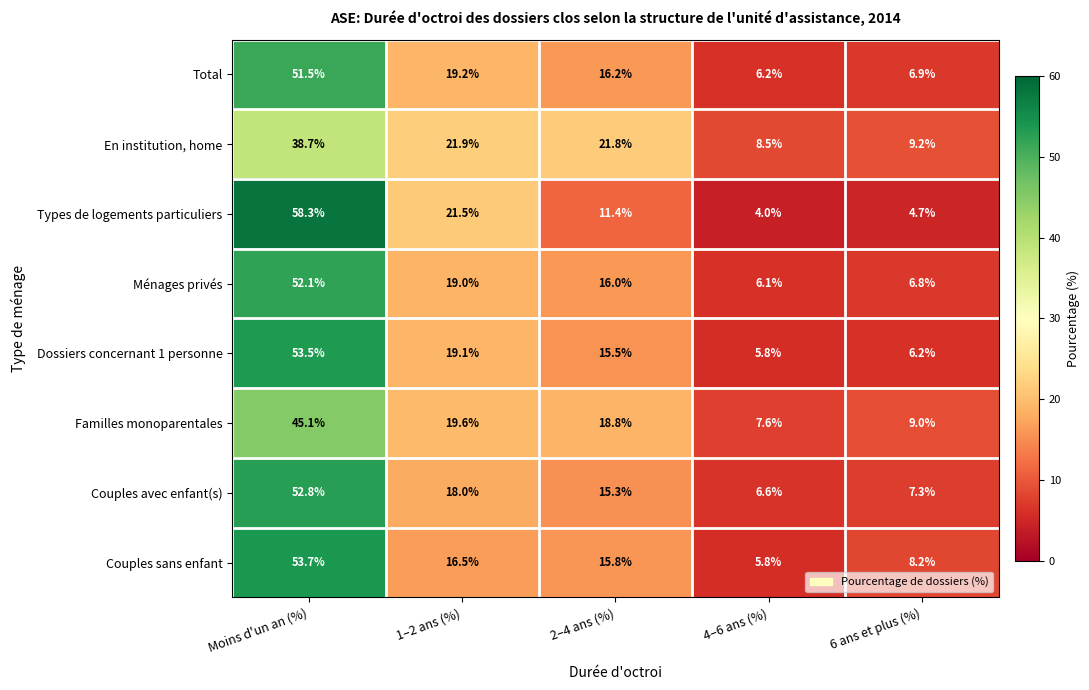

List the series in order of their peak value, highest first.

Types de logements particuliers, Couples sans enfant, Dossiers concernant 1 personne, Couples avec enfant(s), Ménages privés, Total, Familles monoparentales, En institution, home